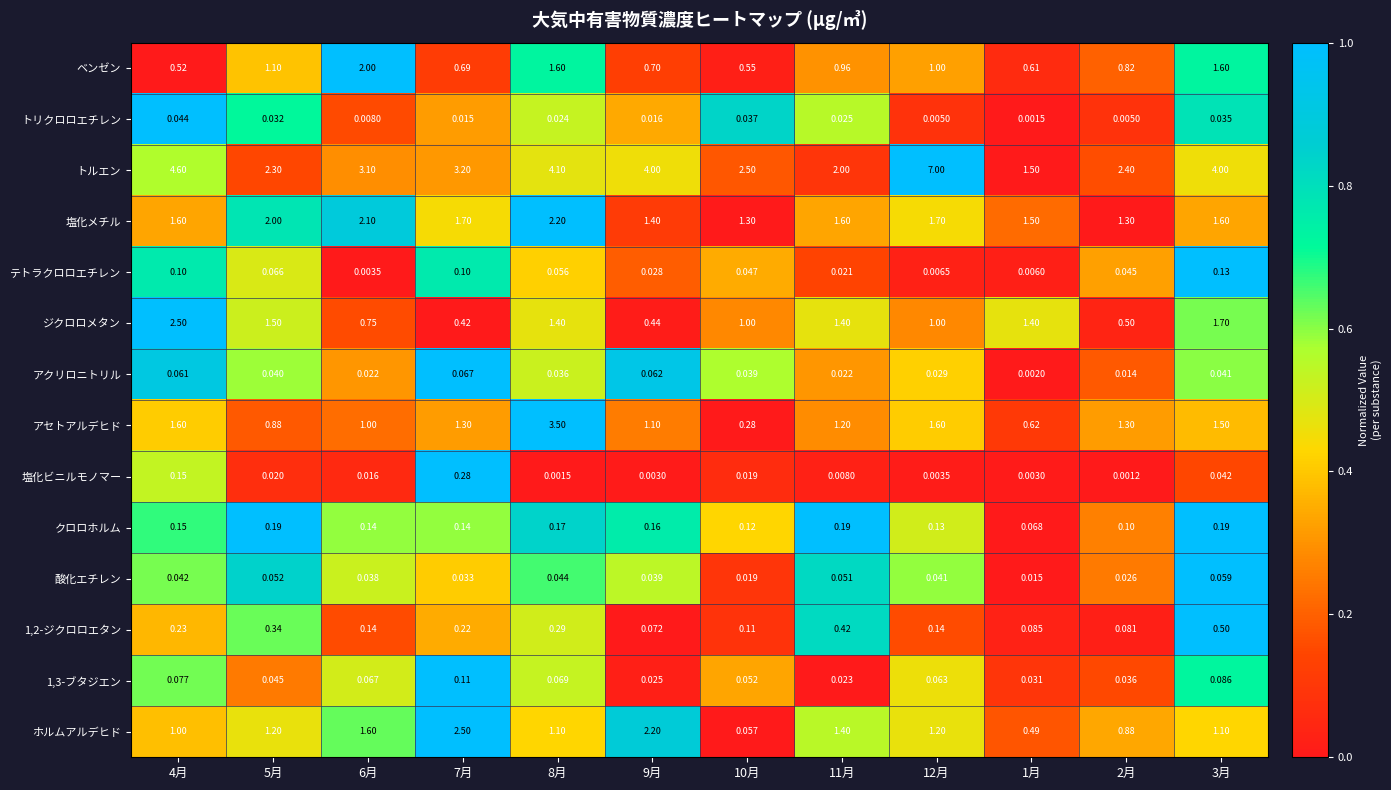

Which series has the widest spread of values?

トルエン